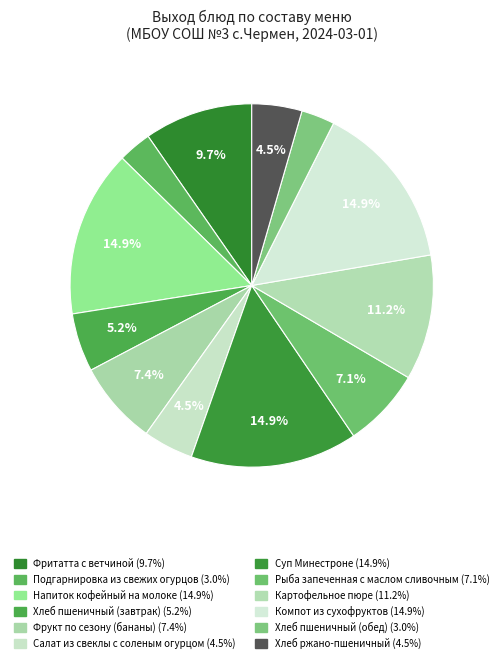

How much of the chart is everything except Напиток кофейный на молоке?

85.1%